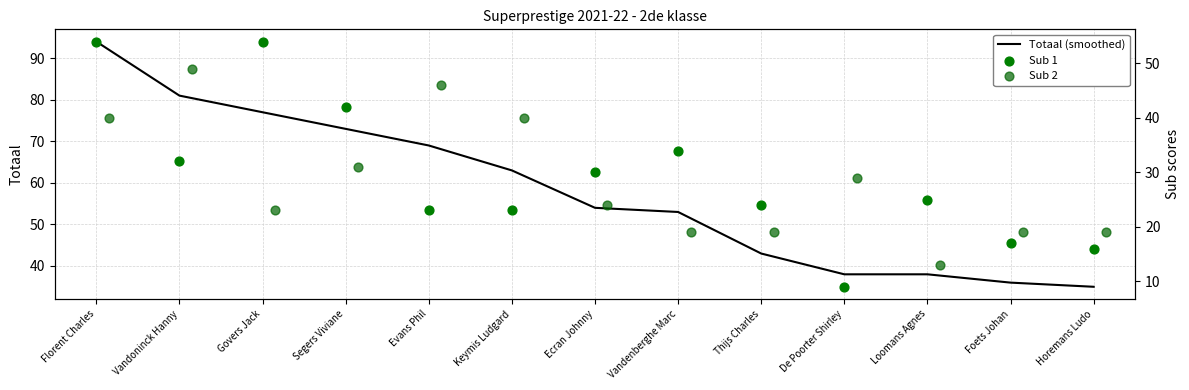

At how many categories does at least one series exceed 11?

13